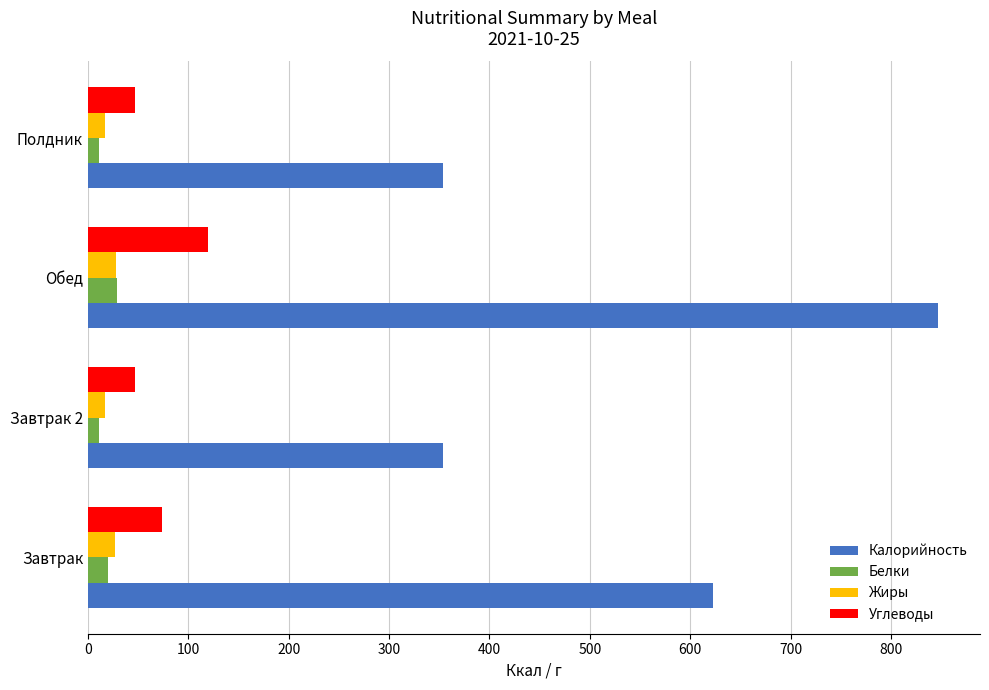

The value of Калорийность at Полдник is 233.3. True or false?

False